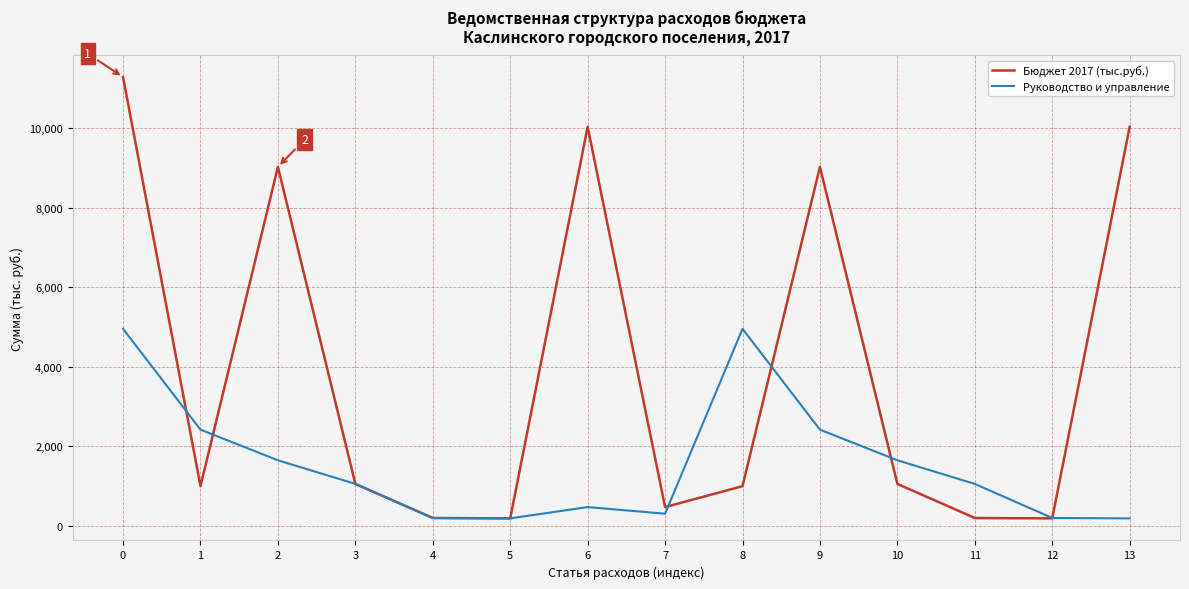

How many lines are shown in the chart?

2